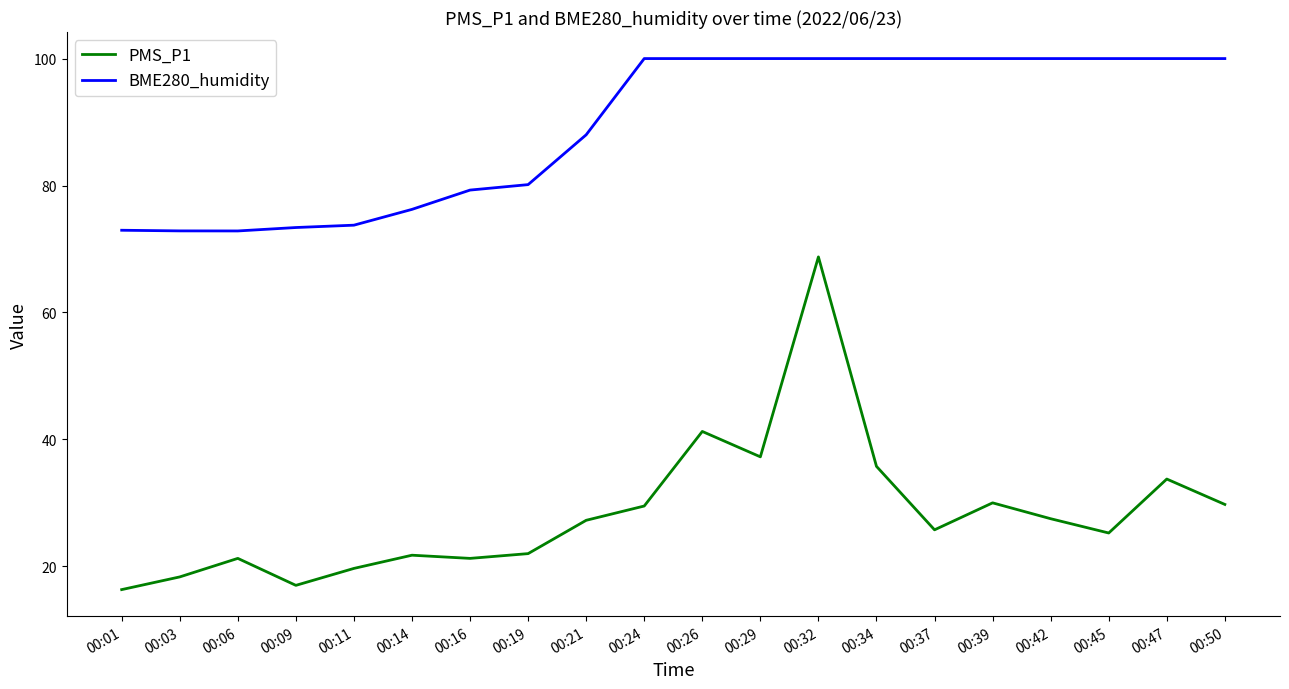

What is the total value across all series at 00:01?

89.3